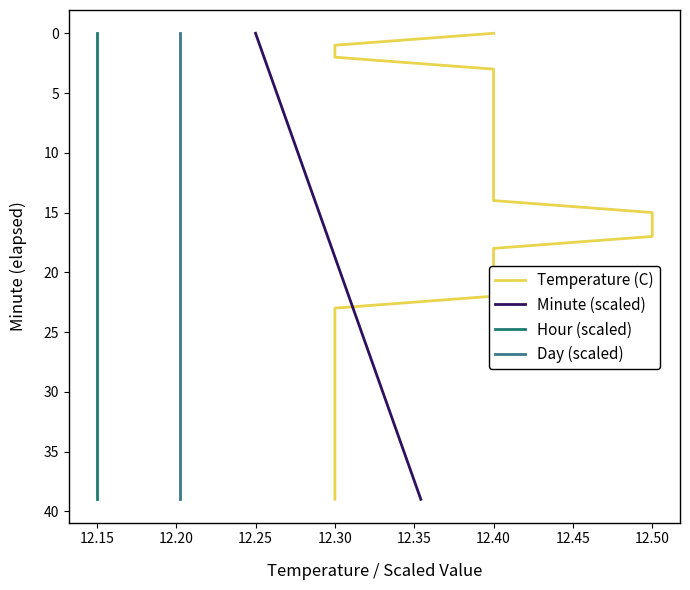

Is the value of Temperature (C) at 12.35 greater than the value of Day (scaled) at 30?

No